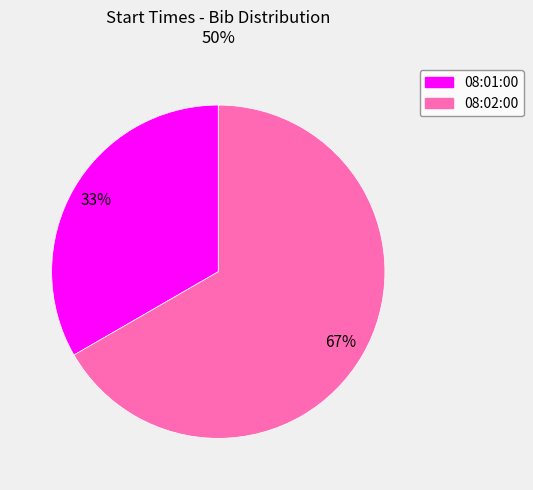

Is it true that 08:02:00 is 67% of the pie?

True